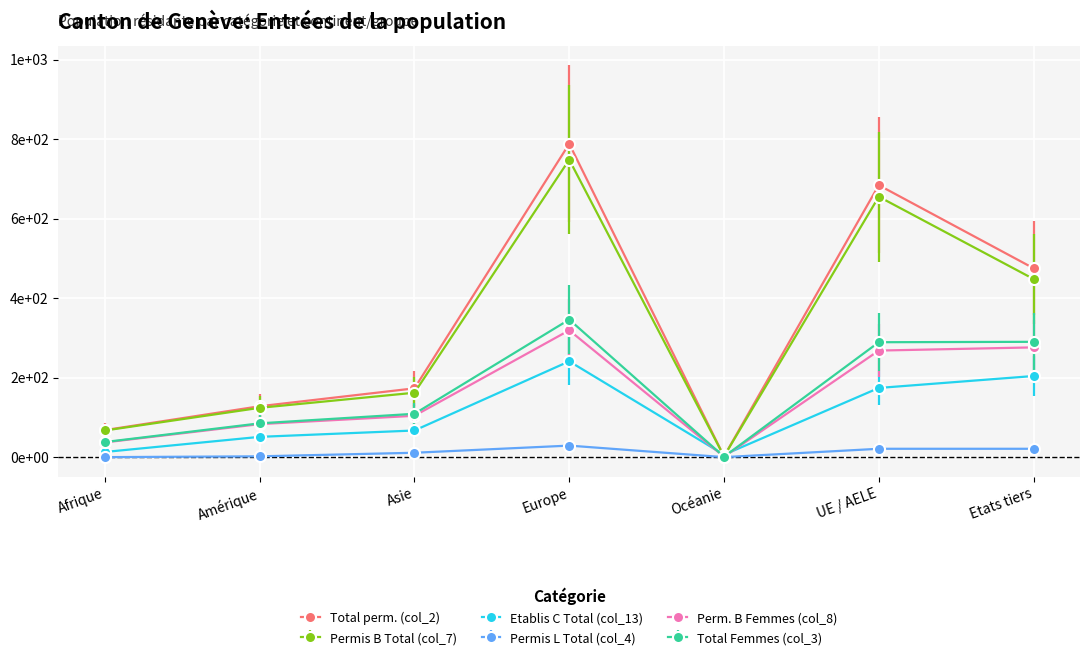

The value of Permis L Total (col_4) at Océanie is -20. True or false?

False